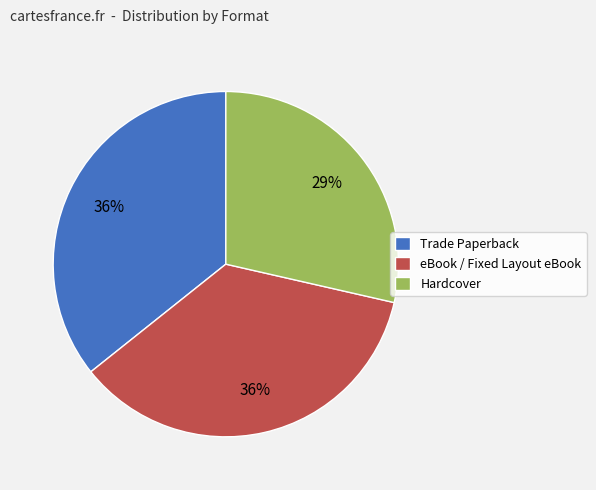

Which slice is the smallest?

Hardcover